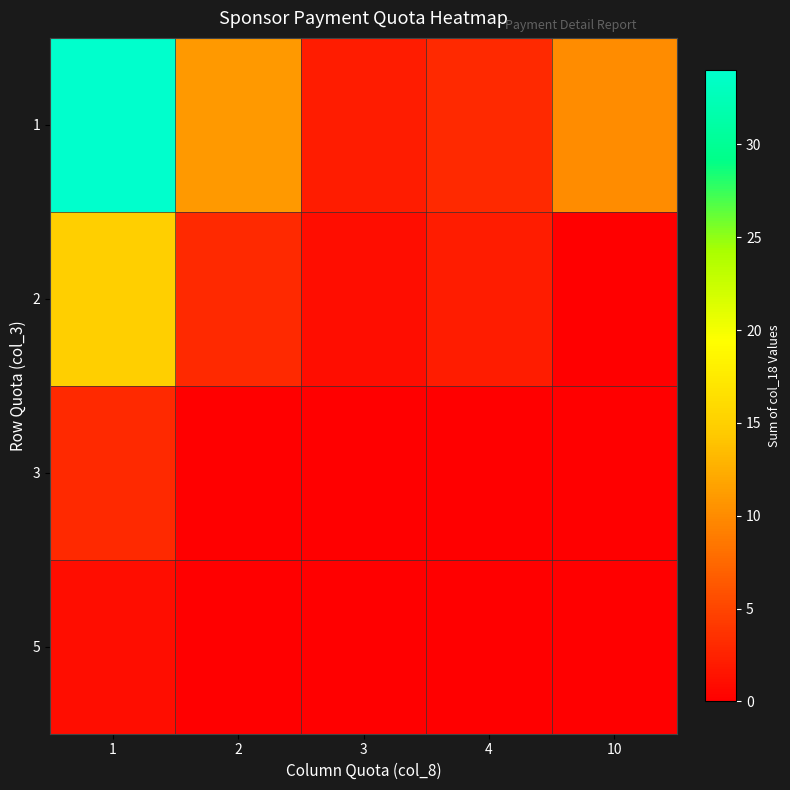

Rank the series by their maximum value, from lowest to highest.

5, 3, 2, 1